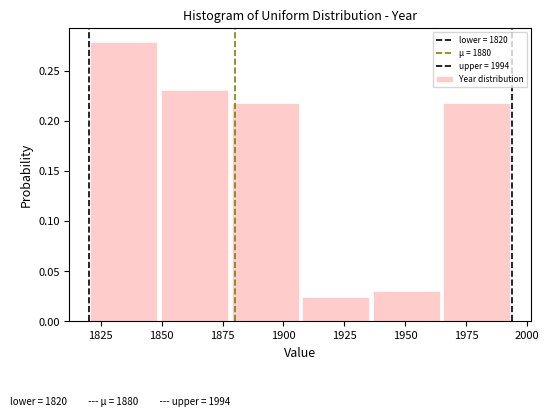

Reading left to right, list every bar in this chart as the range it spans on the x-axis followed by its height. Neither the bar edges nor the heights are printed on the chart, so give them approximately, as read against the axes.

1820 to 1849: 0.280
1849 to 1878: 0.230
1878 to 1907: 0.220
1907 to 1936: 0.025
1936 to 1965: 0.030
1965 to 1994: 0.220